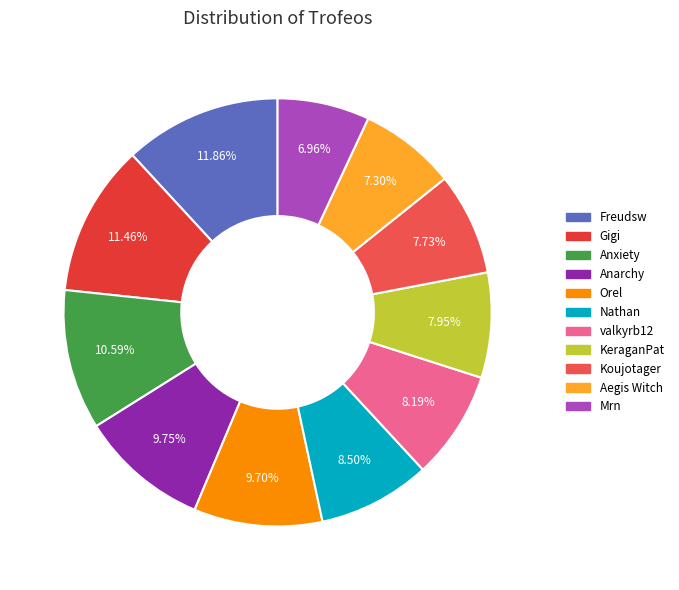

Is Freudsw the majority of the pie?

No